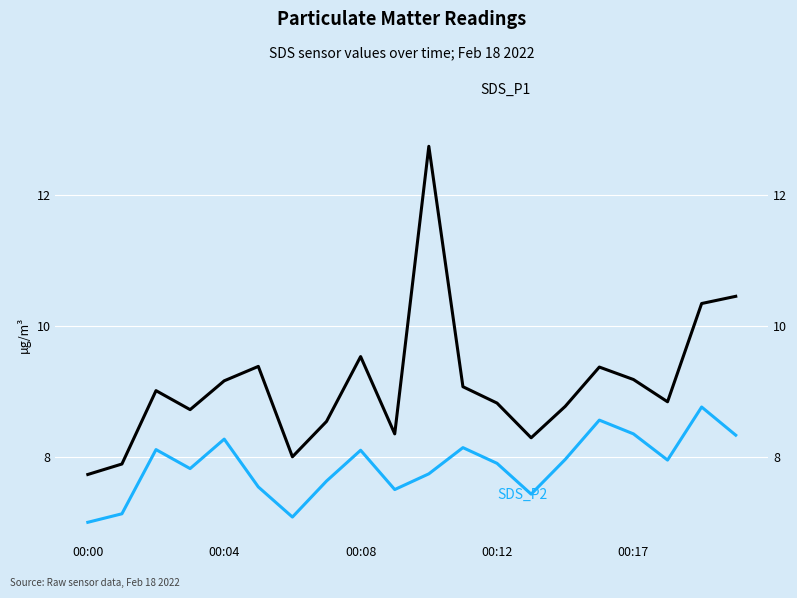

Reading right to left, list all the values displayed in this chart.

SDS_P1: 10.5	10.3	8.8	9.2	9.4	8.8	8.3	8.8	9.1	12.8	8.4	9.5	8.6	8.0	9.4	9.2	8.7	9.0	7.9	7.7
SDS_P2: 8.3	8.8	8.0	8.4	8.6	8.0	7.4	7.9	8.2	7.8	7.5	8.1	7.6	7.1	7.5	8.3	7.8	8.1	7.1	7.0